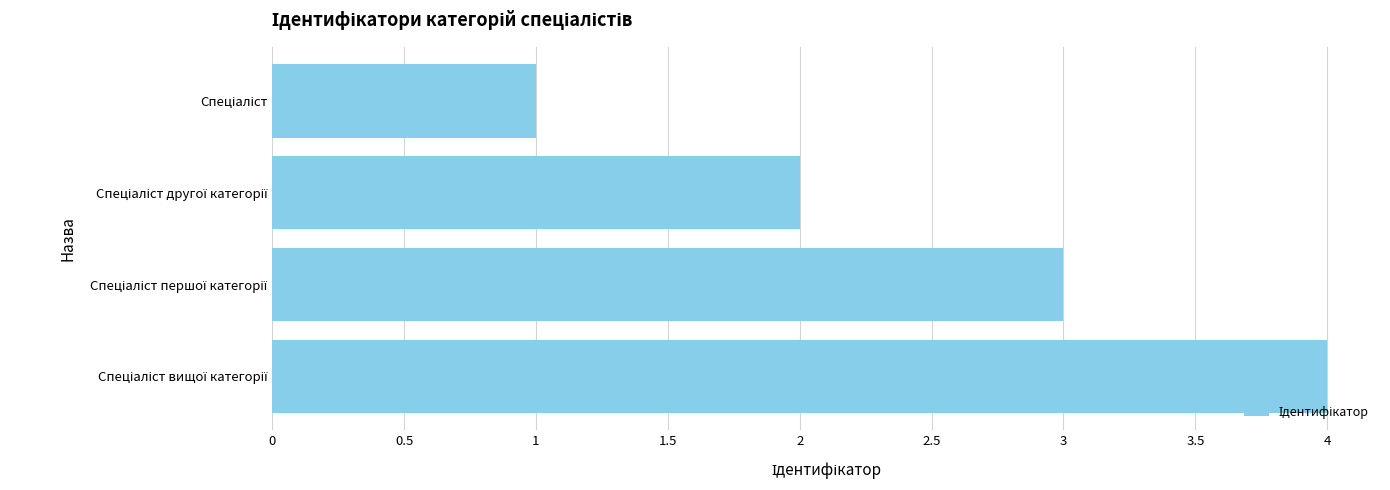

How many series are shown in this chart?

1